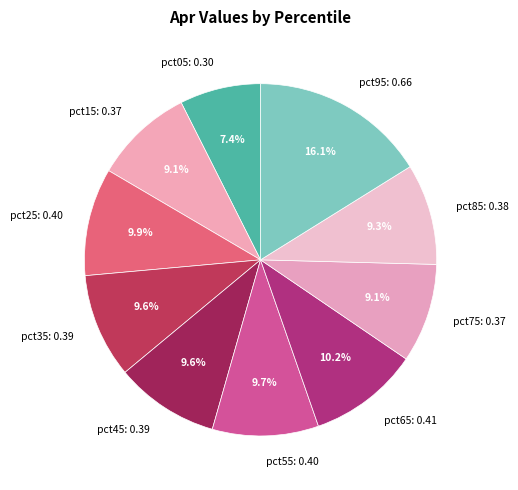

To the nearest percent, what is the combined percentage of pct35 and pct45?

19%